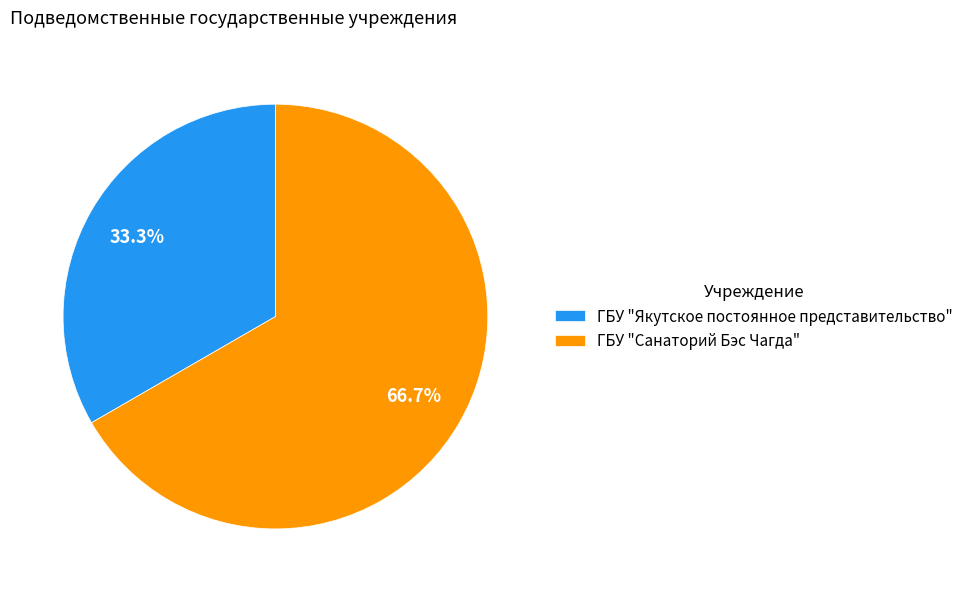

How many slices are in this pie chart?

2